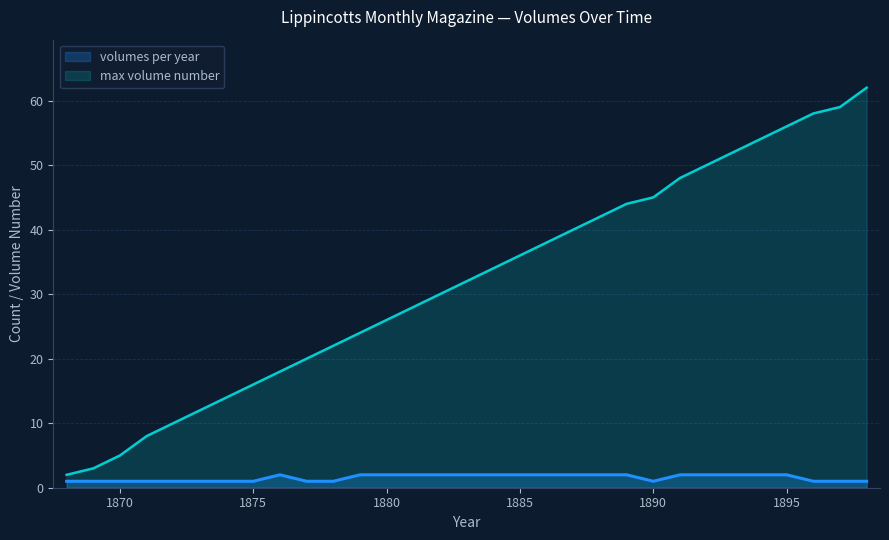

The value of volumes per year at 1885 is 2. True or false?

True